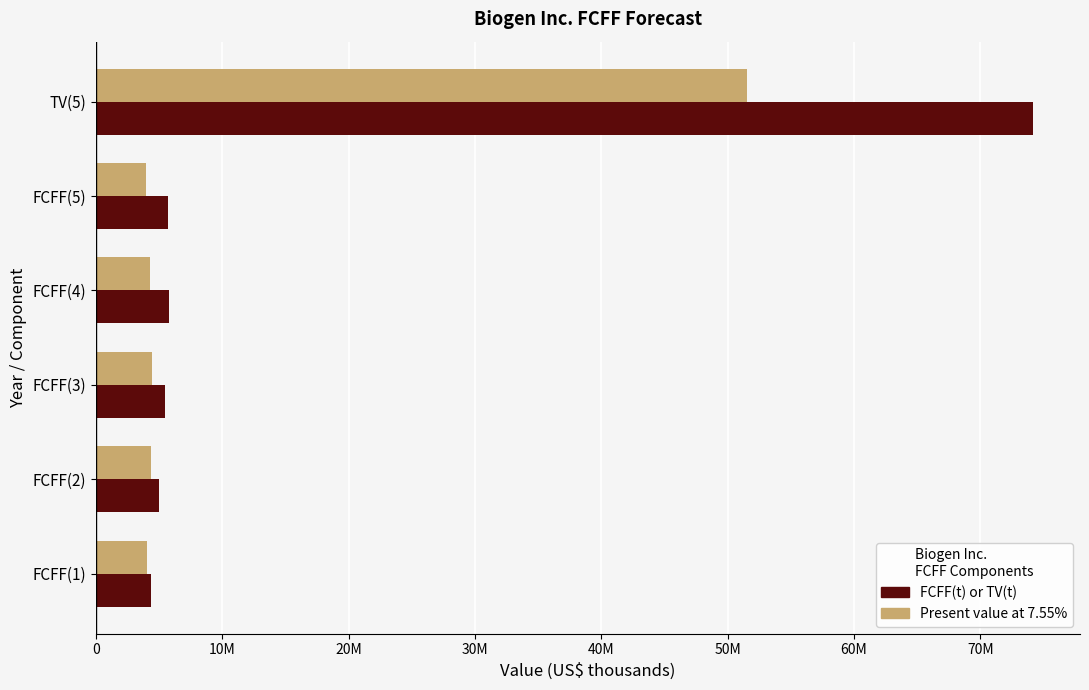

What are all the series names shown in the legend?

FCFF(t) or TV(t), Present value at 7.55%